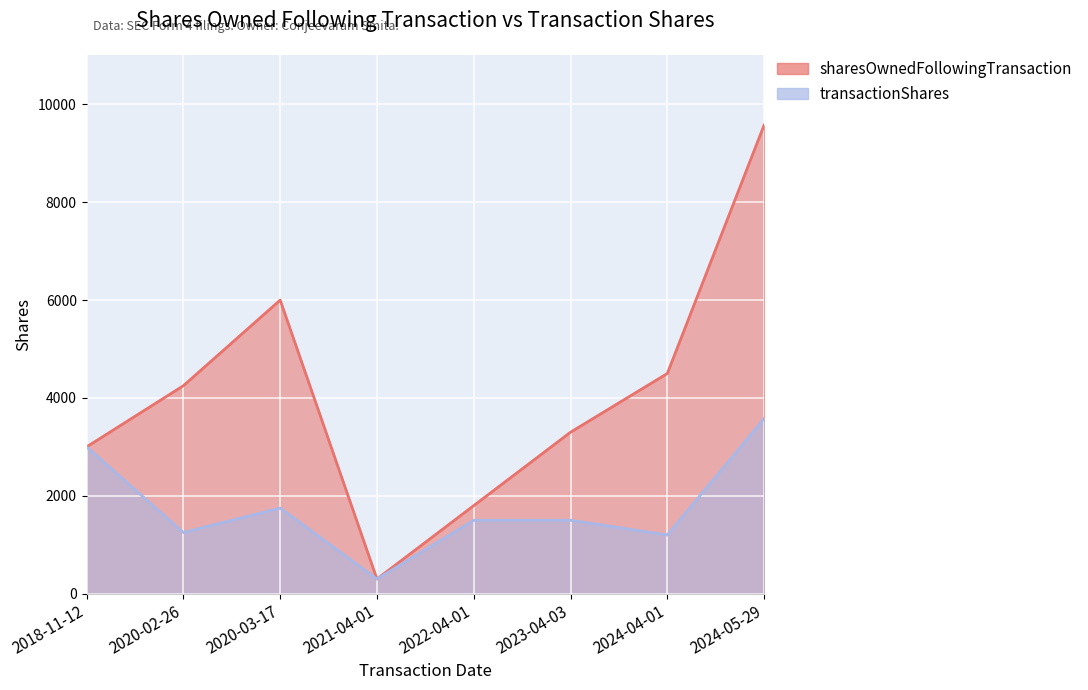

How many data points does each series have?

8